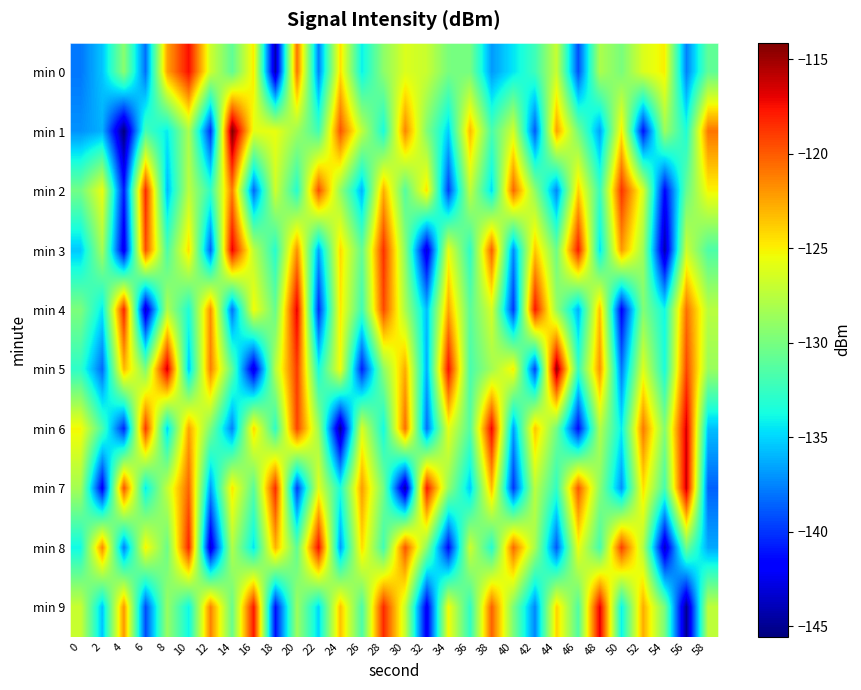

Reading left to right, what are all the values shown in this chart?

min 0: 0=-137.9	2=-135.5	4=-129.3	6=-138.2	8=-122.5	10=-117.4	12=-126.7	14=-130.9	16=-124.8	18=-144.2	20=-120.8	22=-137.7	24=-124.4	26=-134.2	28=-129.2	30=-126.2	32=-126.9	34=-130.0	36=-130.1	38=-136.9	40=-134.5	42=-132.2	44=-127.0	46=-139.2	48=-128.0	50=-129.9	52=-126.2	54=-125.0	56=-137.6	58=-130.9
min 1: 0=-137.1	2=-136.1	4=-145.6	6=-131.9	8=-134.3	10=-128.0	12=-140.3	14=-114.1	16=-125.9	18=-125.7	20=-128.5	22=-132.1	24=-119.8	26=-127.3	28=-133.6	30=-121.4	32=-129.7	34=-135.2	36=-123.1	38=-131.8	40=-126.5	42=-138.9	44=-122.3	46=-130.1	48=-136.7	50=-124.8	52=-141.2	54=-128.6	56=-133.4	58=-120.9
min 2: 0=-130.2	2=-125.6	4=-140.8	6=-118.3	8=-135.9	10=-127.4	12=-132.6	14=-121.1	16=-138.5	18=-126.7	20=-133.2	22=-119.6	24=-128.9	26=-136.1	28=-122.8	30=-131.3	32=-124.5	34=-139.7	36=-127.2	38=-134.8	40=-120.4	42=-129.1	44=-137.5	46=-123.9	48=-132.4	50=-118.7	52=-126.3	54=-141.6	56=-130.7	58=-125.1
min 3: 0=-135.4	2=-128.2	4=-142.7	6=-119.5	8=-131.8	10=-124.3	12=-138.6	14=-116.9	16=-127.4	18=-133.1	20=-121.8	22=-136.5	24=-124.2	26=-130.8	28=-118.6	30=-129.3	32=-143.2	34=-125.7	36=-132.9	38=-120.1	40=-137.3	42=-123.6	44=-130.4	46=-117.8	48=-134.7	50=-122.1	52=-128.5	54=-144.3	56=-126.8	58=-131.6
min 4: 0=-129.8	2=-134.5	4=-118.2	6=-143.6	8=-127.9	10=-133.4	12=-121.7	14=-138.1	16=-125.3	18=-130.6	20=-116.8	22=-140.3	24=-124.7	26=-132.2	28=-119.4	30=-128.1	32=-135.8	34=-122.5	36=-131.1	38=-126.4	40=-139.9	42=-117.6	44=-128.8	46=-136.2	48=-123.3	50=-141.8	52=-129.6	54=-133.9	56=-120.7	58=-127.5
min 5: 0=-132.8	2=-138.4	4=-123.1	6=-129.7	8=-116.3	10=-135.5	12=-121.2	14=-130.9	16=-143.1	18=-127.6	20=-118.9	22=-133.7	24=-125.4	26=-140.7	28=-129.2	30=-122.7	32=-136.3	34=-117.5	36=-131.8	38=-128.4	40=-124.9	42=-139.6	44=-114.7	46=-132.5	48=-121.8	50=-137.9	52=-126.1	54=-133.6	56=-119.3	58=-128.7
min 6: 0=-125.2	2=-131.7	4=-140.5	6=-118.8	8=-135.1	10=-122.4	12=-129.9	14=-137.6	16=-124.1	18=-132.8	20=-119.2	22=-128.6	24=-144.9	26=-126.3	28=-133.8	30=-120.6	32=-138.2	34=-125.8	36=-131.4	38=-117.1	40=-136.7	42=-123.5	44=-130.2	46=-141.4	48=-127.7	50=-134.3	52=-121.0	54=-129.5	56=-116.5	58=-135.7
min 7: 0=-128.3	2=-142.1	4=-119.7	6=-134.4	8=-127.1	10=-120.3	12=-136.9	14=-124.6	16=-131.2	18=-118.4	20=-139.8	22=-126.0	24=-133.5	26=-122.2	28=-130.1	30=-144.6	32=-117.8	34=-128.9	36=-135.4	38=-123.2	40=-140.0	42=-127.4	44=-132.7	46=-119.9	48=-129.3	50=-137.1	52=-124.4	54=-131.9	56=-116.2	58=-138.6
min 8: 0=-133.9	2=-121.5	4=-137.7	6=-125.0	8=-130.5	10=-118.1	12=-143.3	14=-127.8	16=-134.6	18=-122.9	20=-131.0	22=-117.4	24=-136.8	26=-124.3	28=-132.1	30=-119.8	32=-129.4	34=-141.5	36=-126.7	38=-133.2	40=-120.5	42=-128.2	44=-138.9	46=-125.5	48=-132.0	50=-119.1	52=-127.8	54=-143.7	56=-130.3	58=-136.4
min 9: 0=-126.9	2=-135.6	4=-122.0	6=-139.3	8=-128.7	10=-134.1	12=-121.3	14=-130.6	16=-117.7	18=-141.2	20=-128.5	22=-135.0	24=-123.4	26=-131.7	28=-118.3	30=-127.0	32=-142.4	34=-125.3	36=-132.8	38=-120.2	40=-129.8	42=-137.5	44=-124.0	46=-131.5	48=-116.8	50=-134.2	52=-122.7	54=-130.0	56=-145.1	58=-127.3